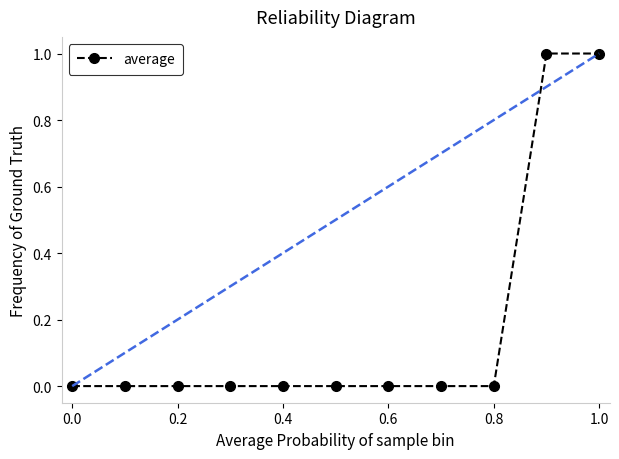

How many categories are shown in the chart?

11